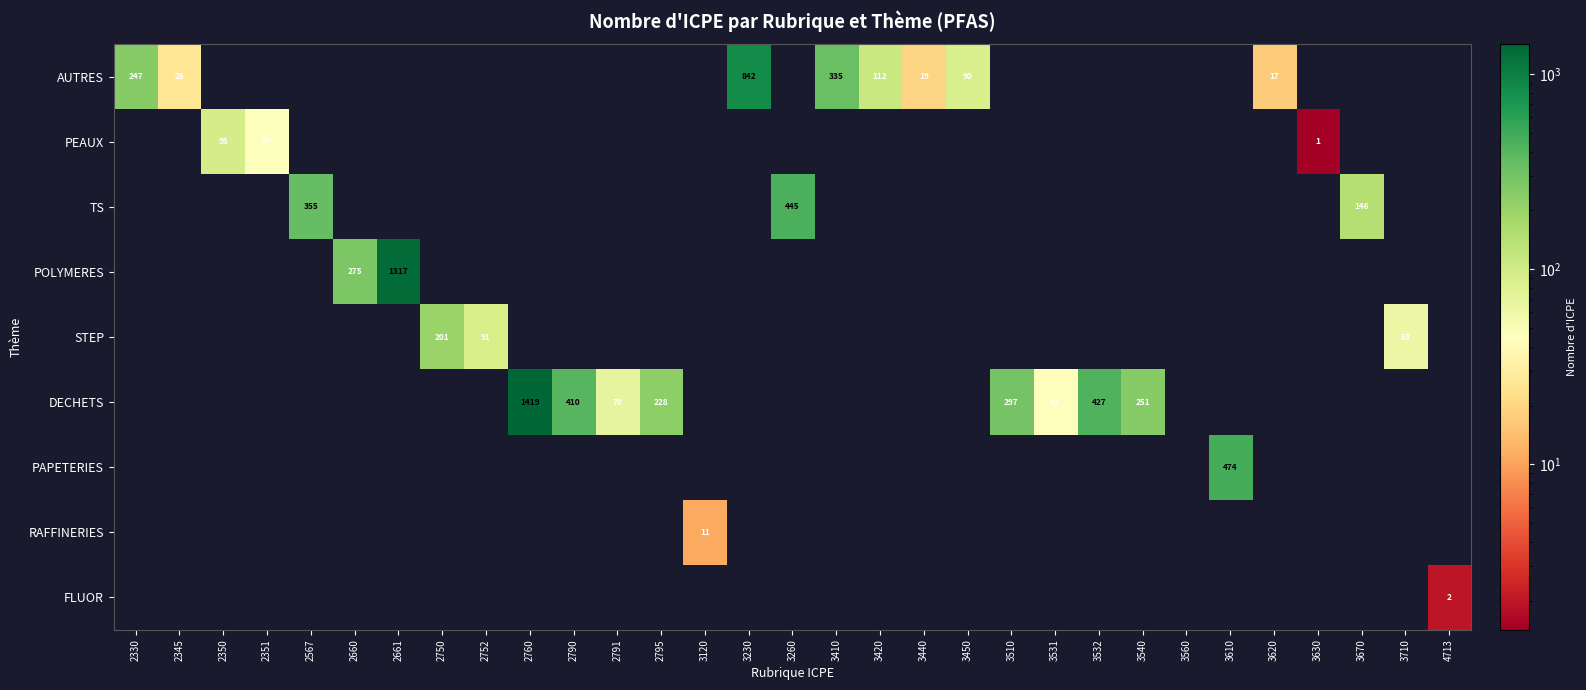

The value of PEAUX at 2351 is 15. True or false?

False